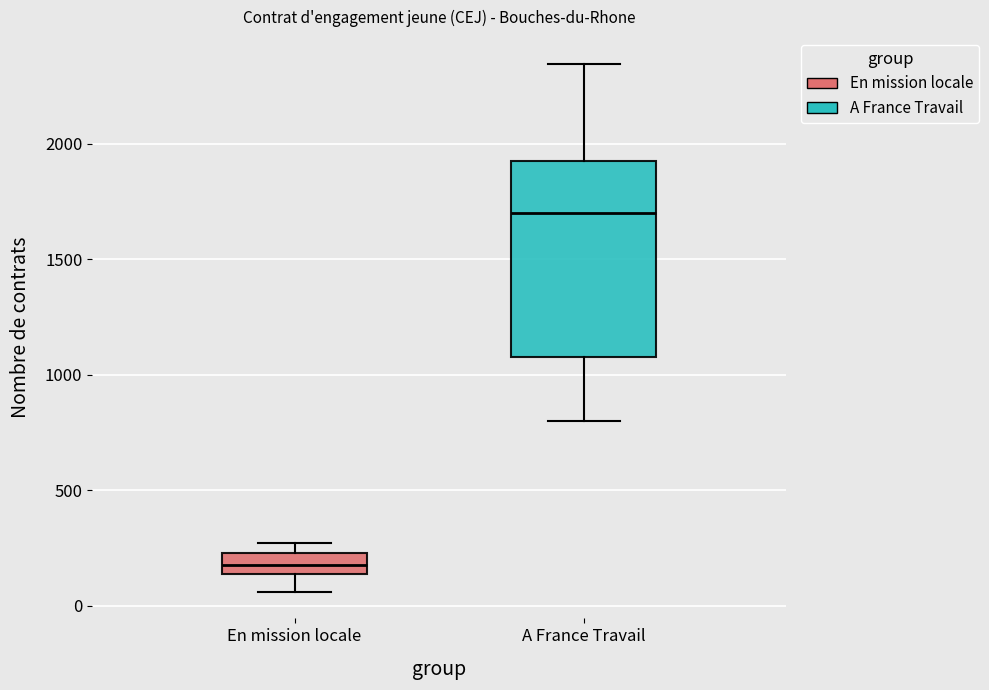

Which box's median line is the highest?

A France Travail